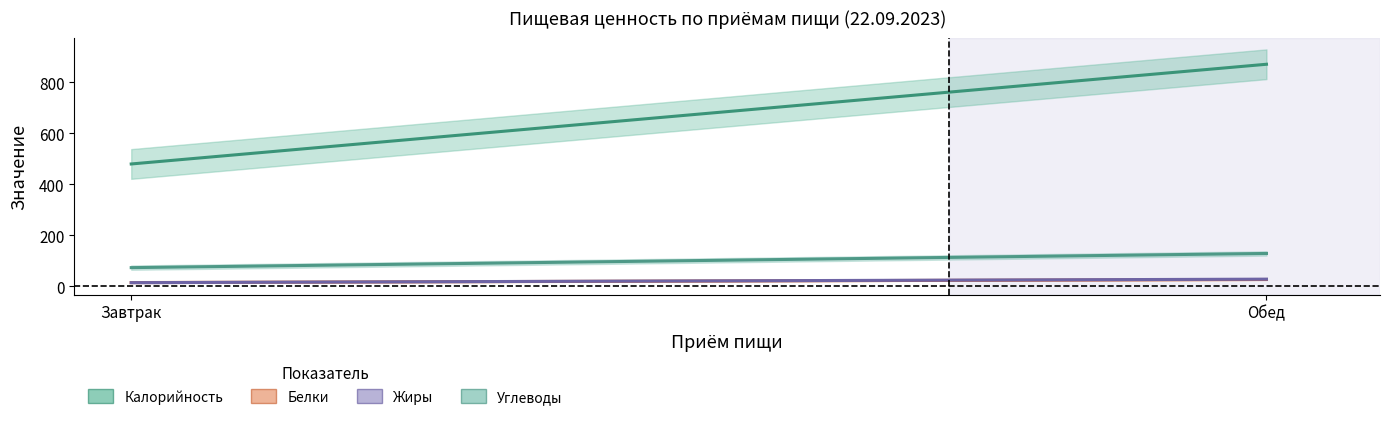

Rank the categories by Белки value from highest to lowest.

1, 0